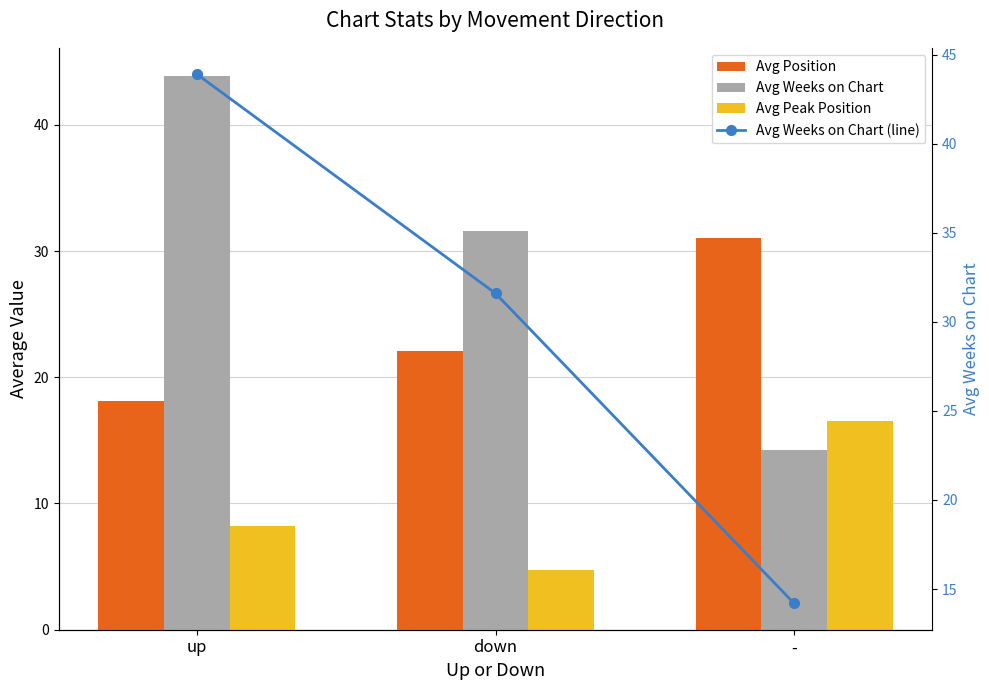

What is the maximum value shown in the chart?

43.9